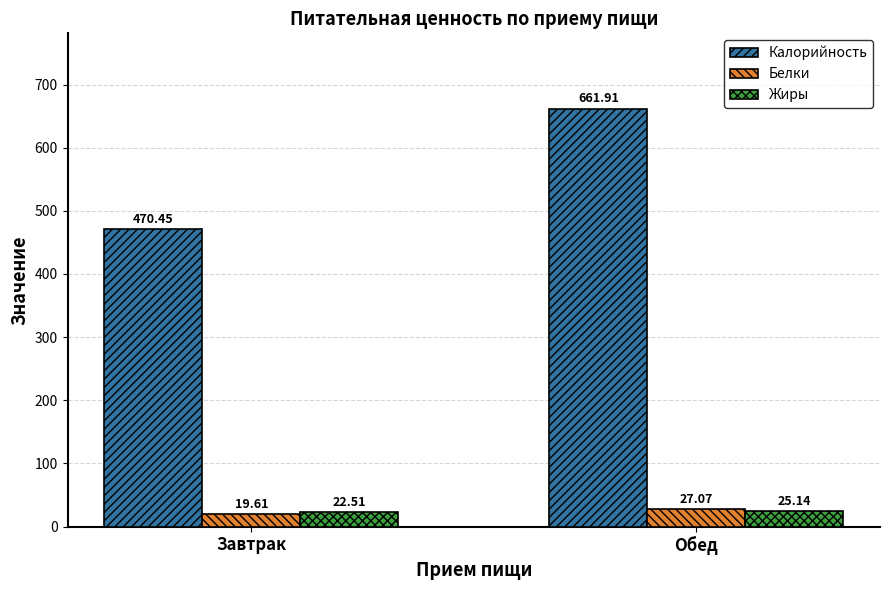

Which category has the highest value in the Калорийность series?

Обед